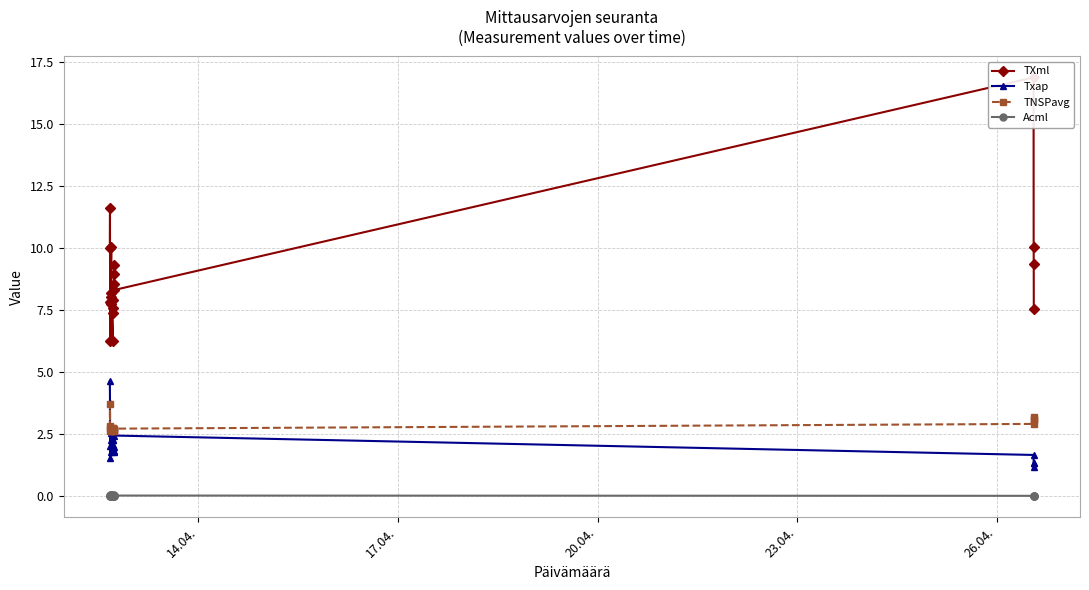

What is the value of the Txap point at the 7th from the left?

2.0